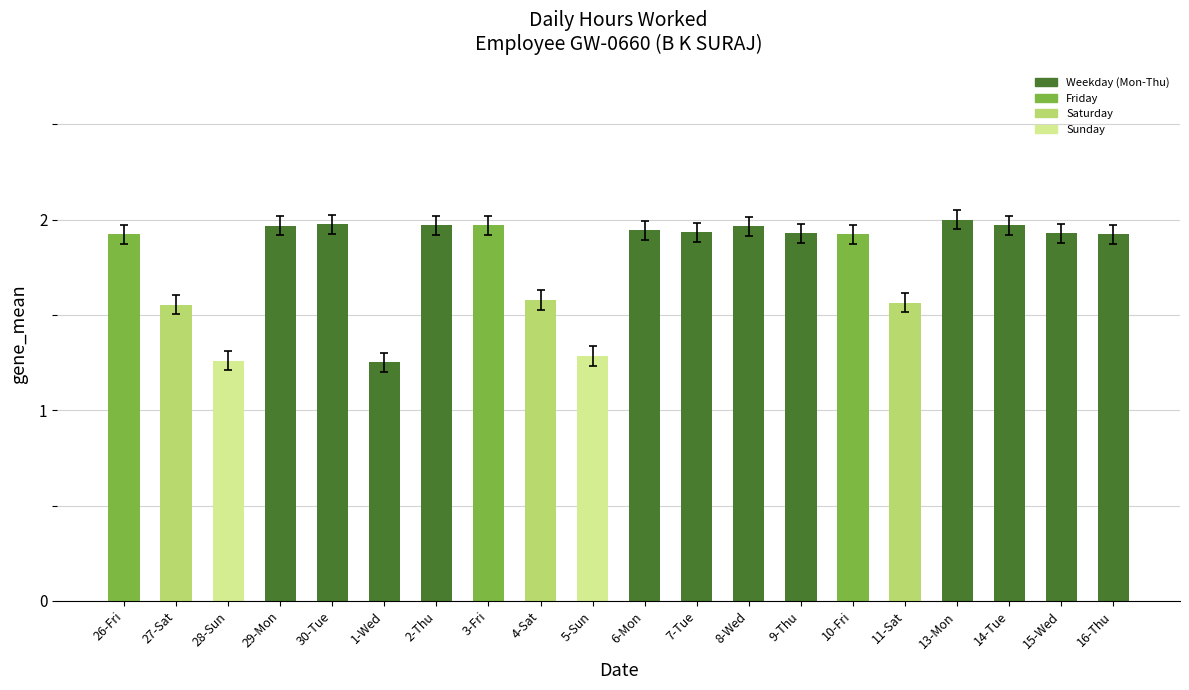

What is the sum of all values?

35.8